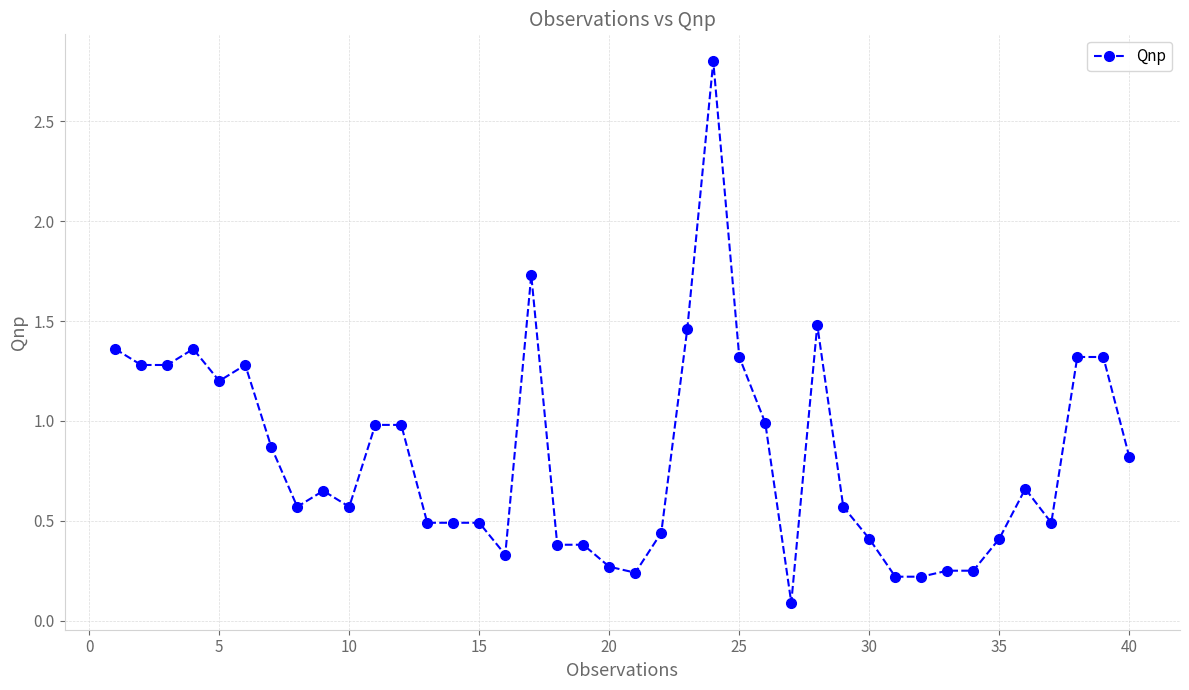

What is the difference between the maximum and minimum values?

2.7